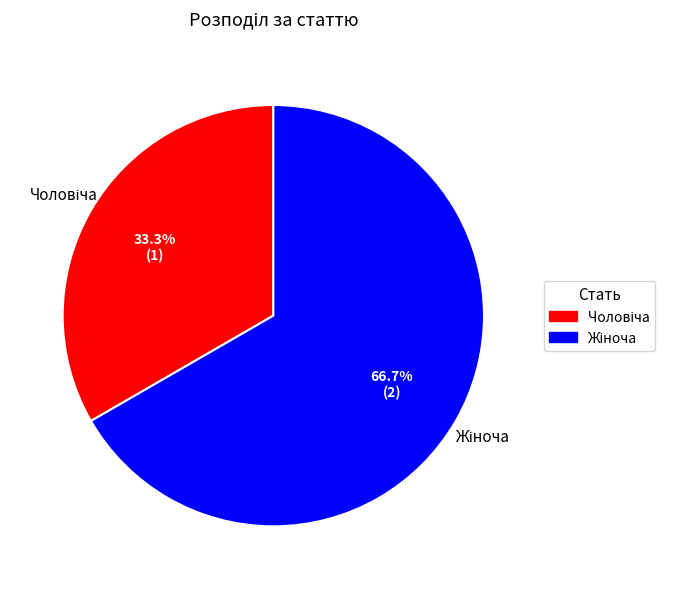

How many segments does this pie chart have?

2